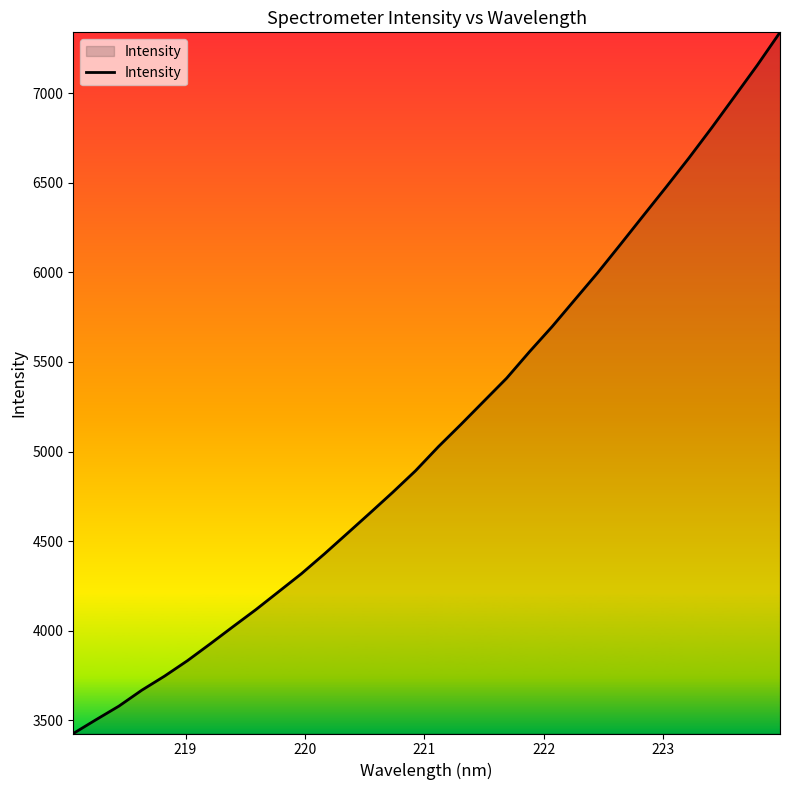

Reading right to left, transcribe all the data shown in this chart.

7340.6	7156.8	6981.7	6807.6	6638.8	6476.7	6317.4	6157.3	5999.1	5849.0	5698.3	5557.0	5409.6	5281.0	5152.1	5026.5	4892.3	4772.1	4656.2	4541.7	4427.8	4318.1	4217.6	4117.1	4022.3	3926.1	3832.1	3746.2	3667.3	3578.7	3503.0	3425.7